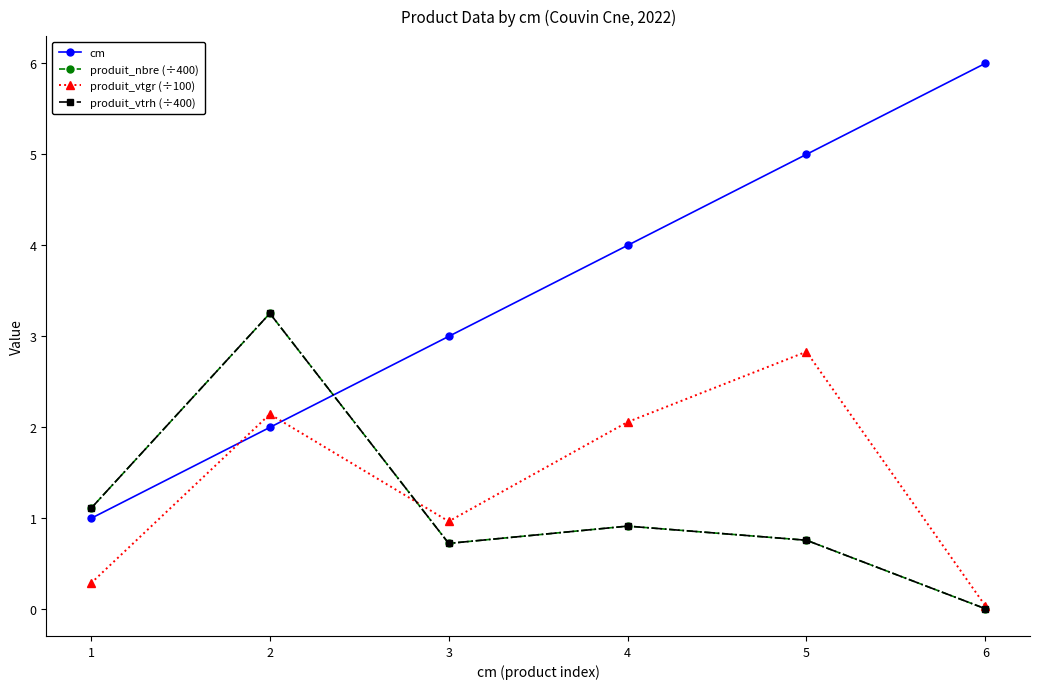

Does the chart have visible grid lines?

No